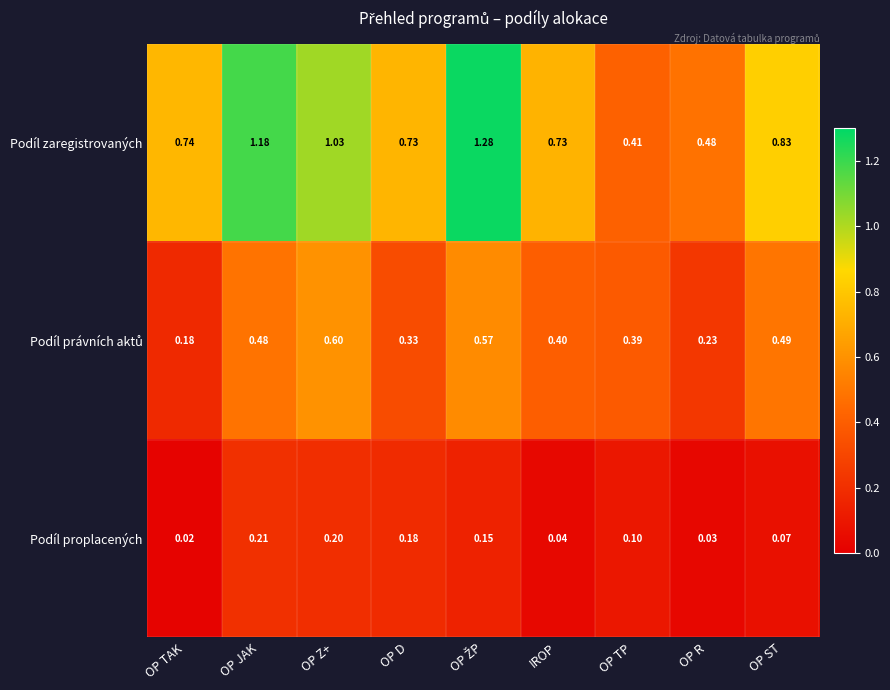

Which category has the lowest value in the Podíl zaregistrovaných series?

OP TP